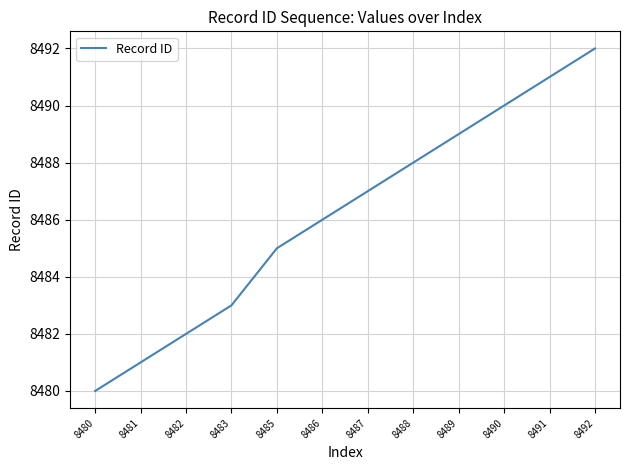

What is the average value?

8486